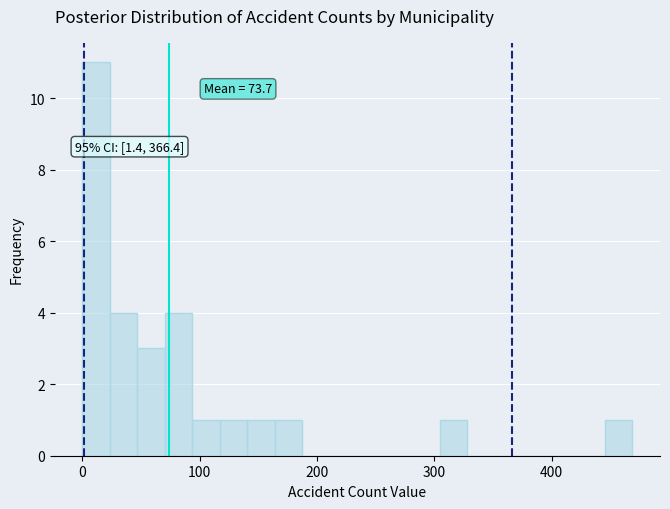

Around what value on the x-axis is the tallest bar? Give the approximate position of its centre, as read against the axis.

10